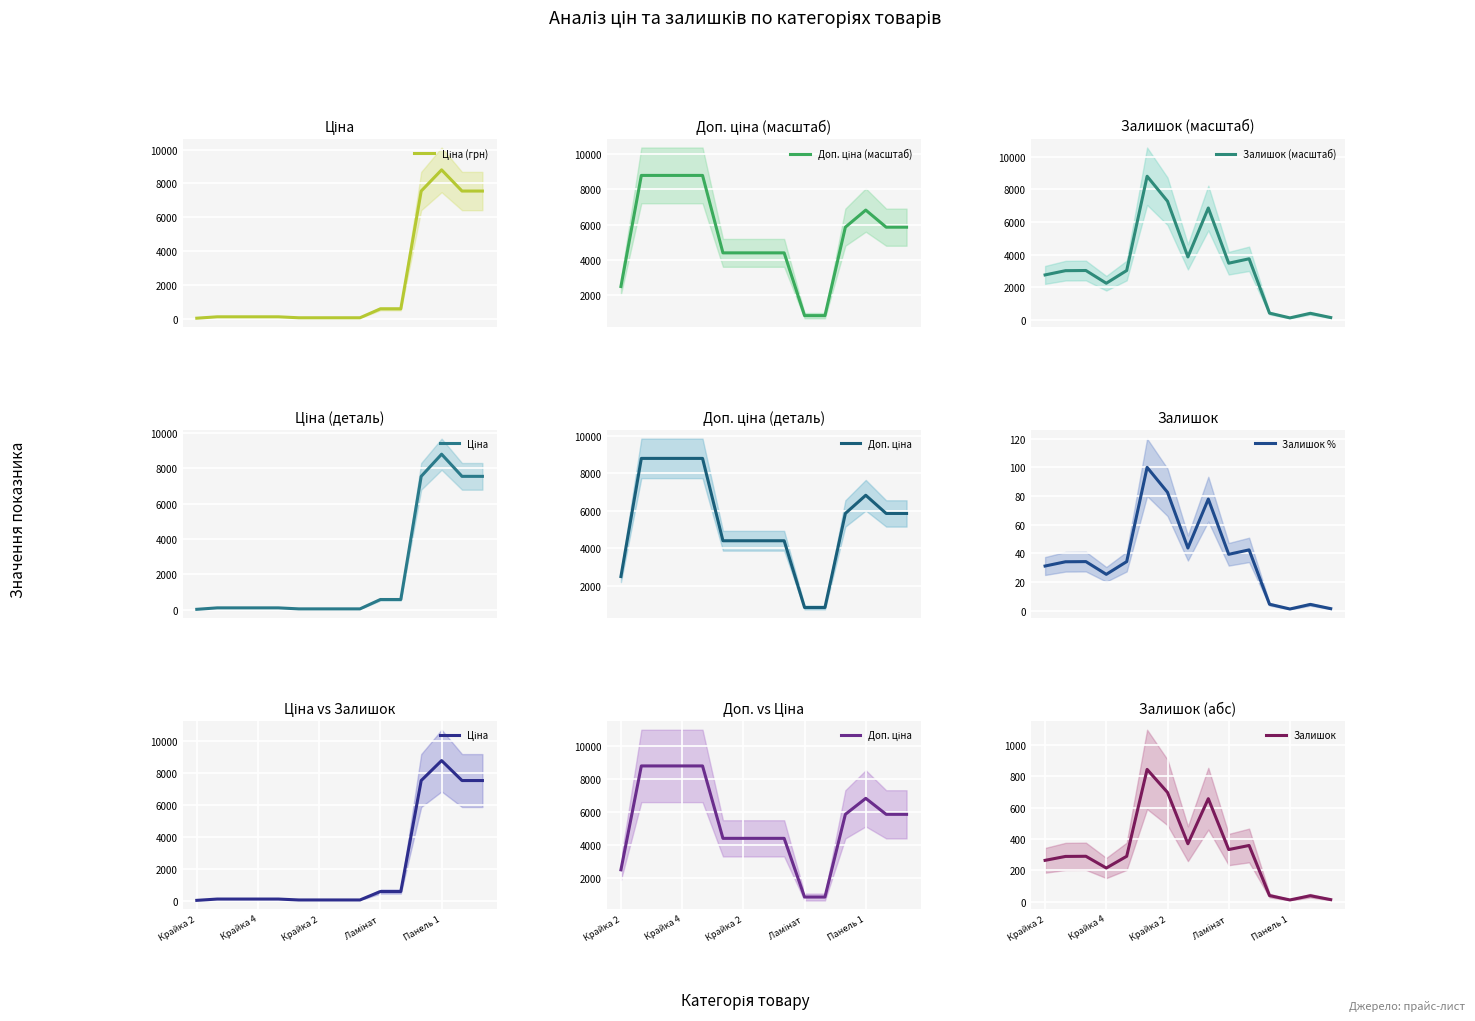

What is the maximum value for Залишок (масштаб)?

8797.6